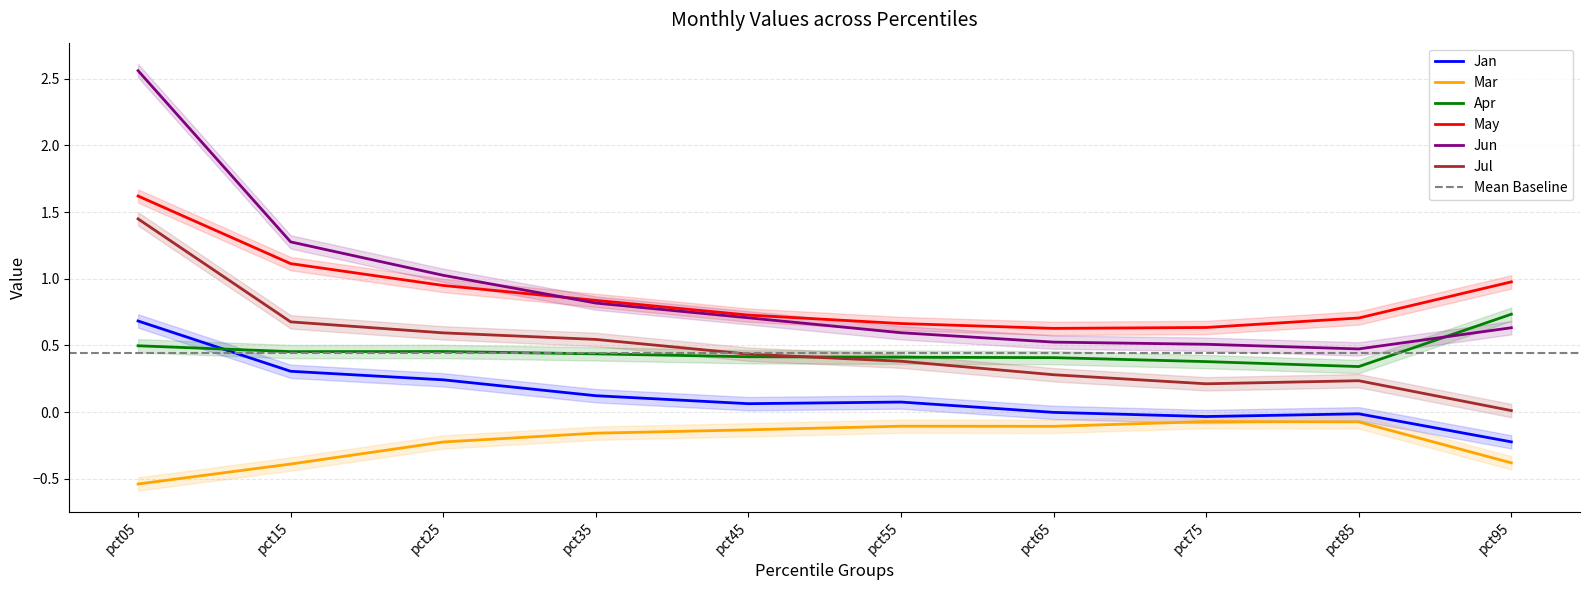

At which label is Jan closest to 0?

pct65